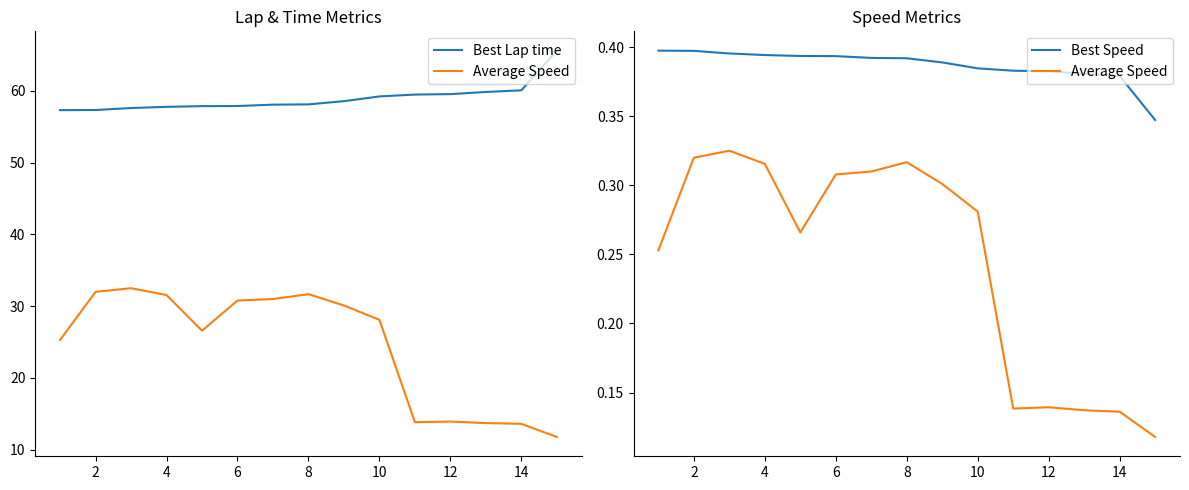

Is the value of Best Lap time at 0 greater than the value of Average Speed at 8?

Yes